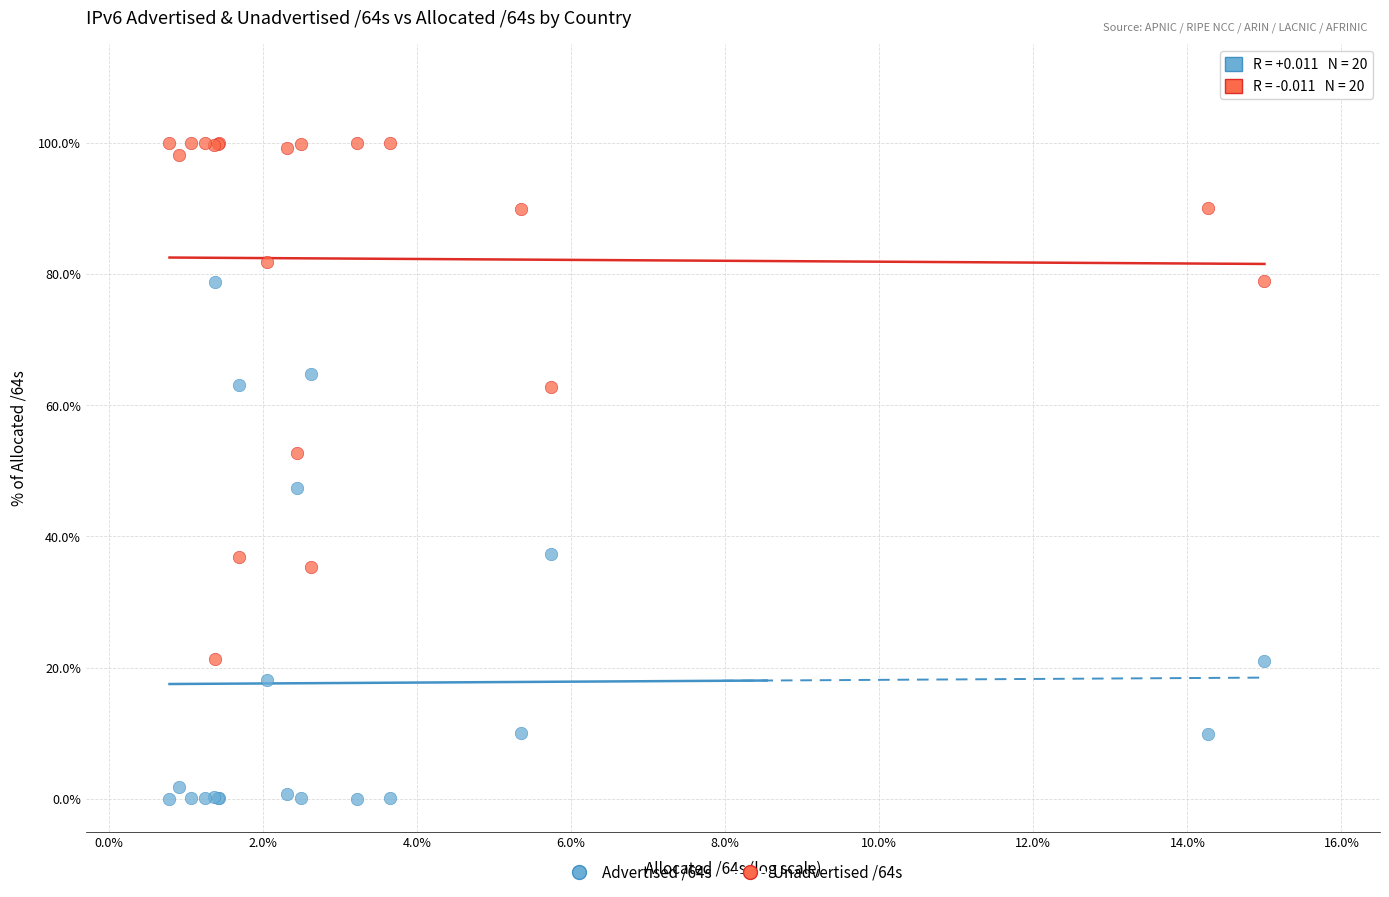

Which series contains the lowest Y value?

Advertised /64s